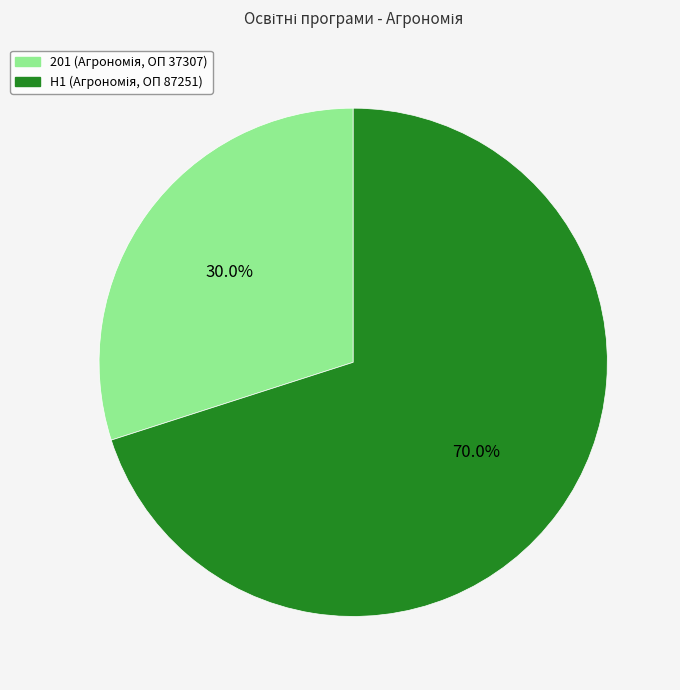

Is there any slice that represents more than half of the pie?

Yes